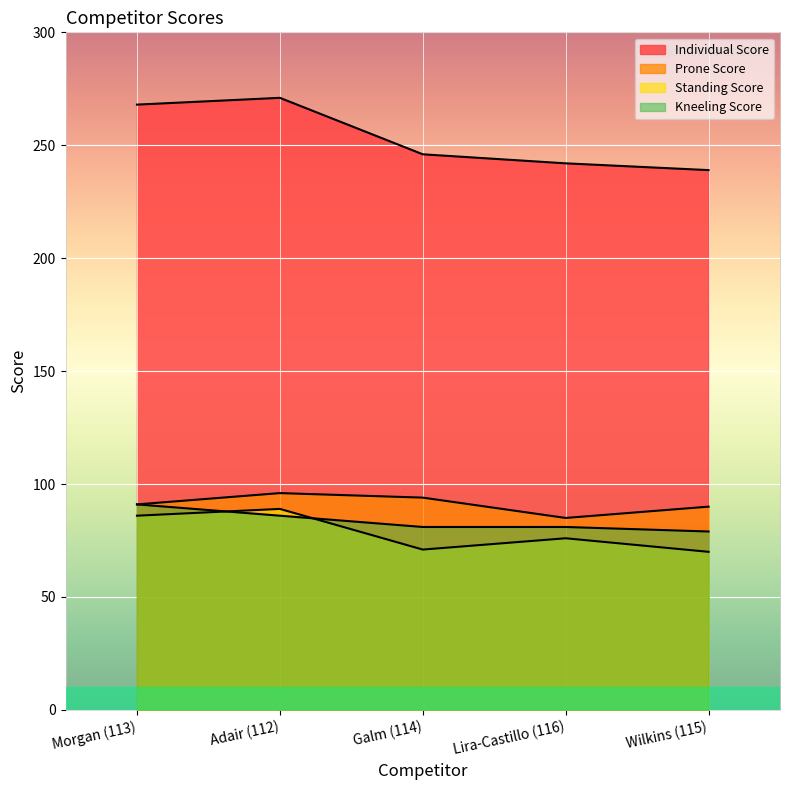

What is the average value of the Individual Score series?

253